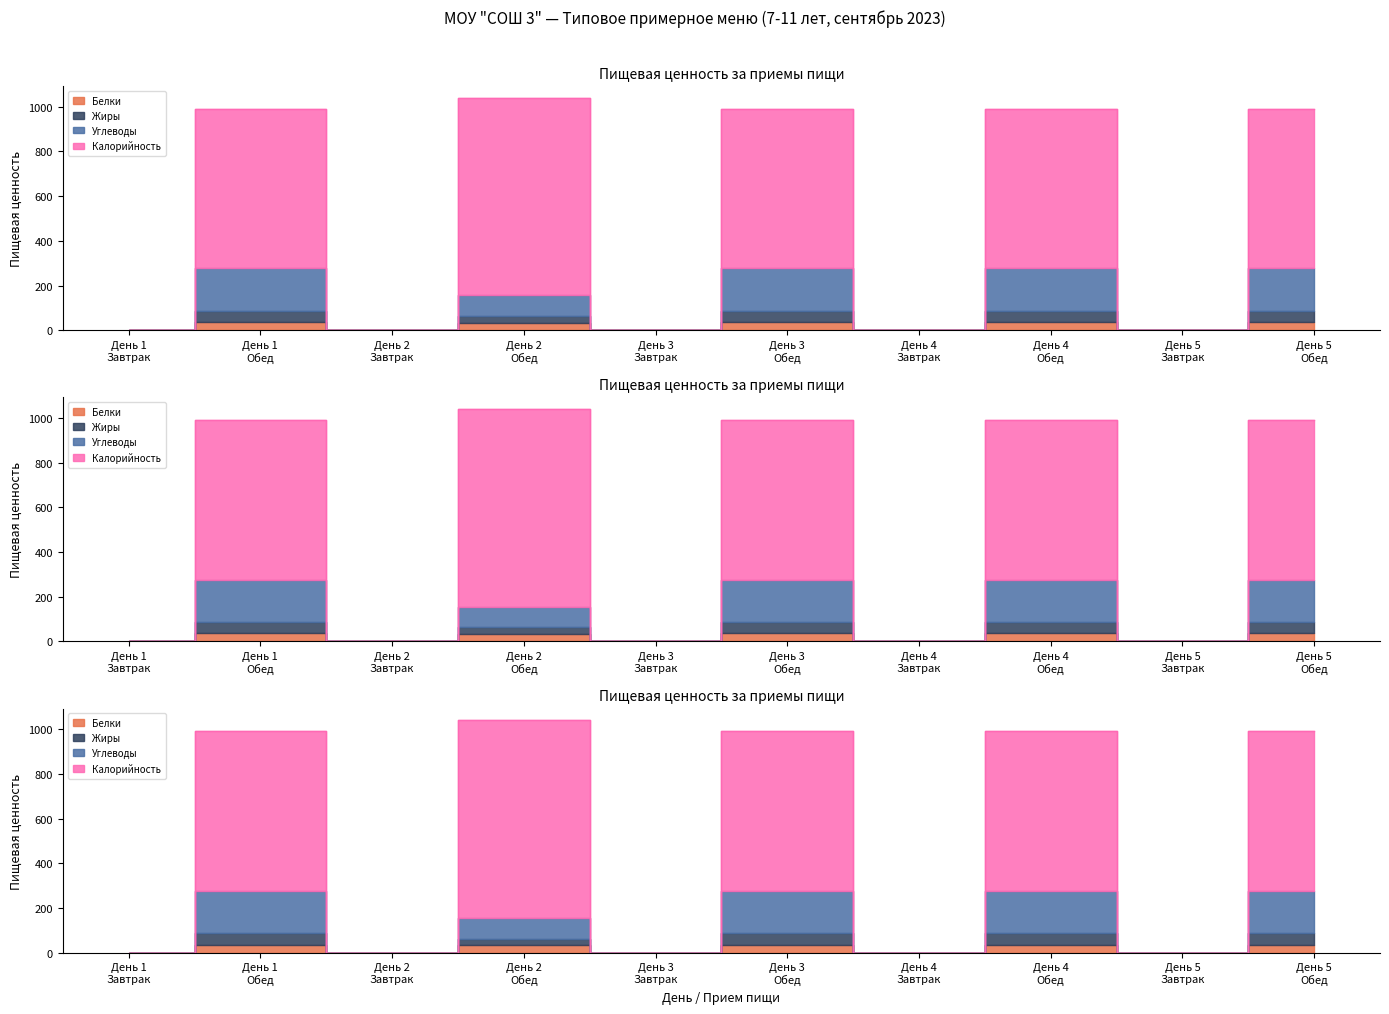

True or false: Калорийность and Углеводы cross at least once.

False